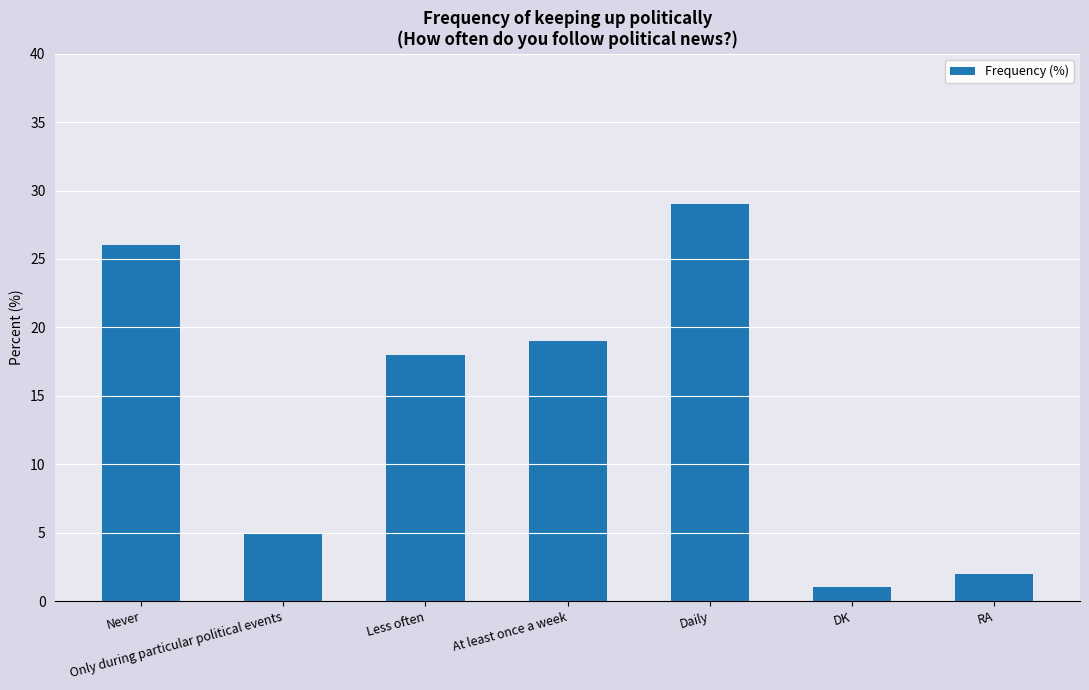

How many data points are less than 18?

3